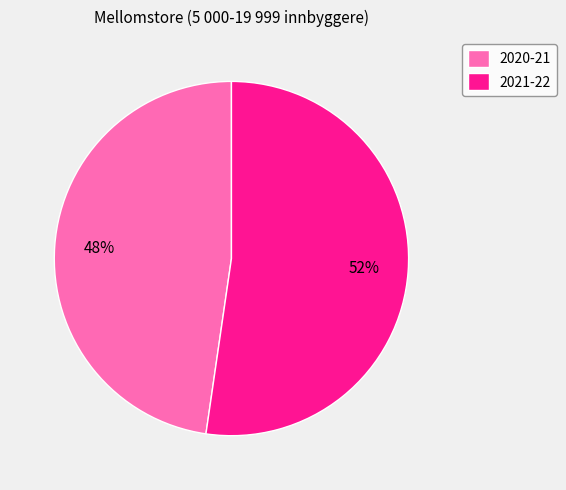

To the nearest percent, what is the average slice percentage?

50%